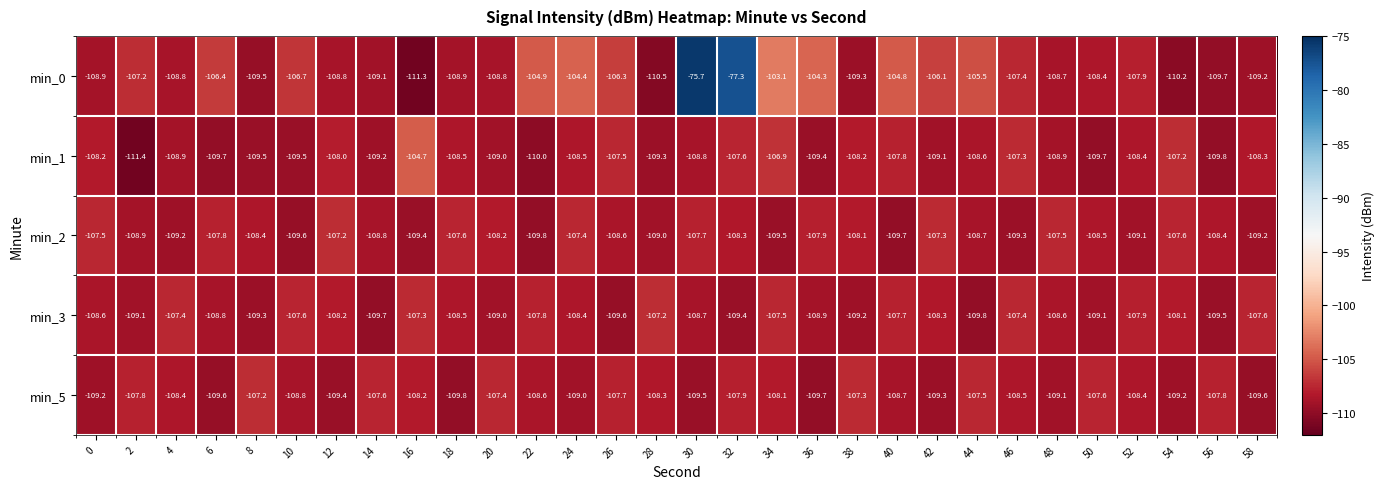

What is the spread (max minus min) of values at 8?

2.3